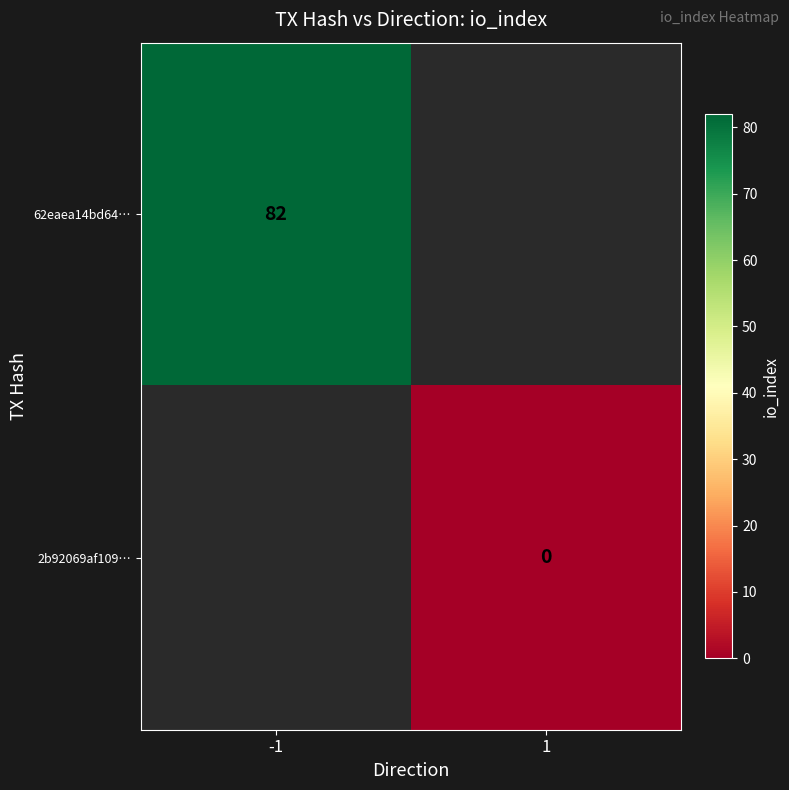

Is it true that 62eaea14bd64… equals 117.0 at -1?

False